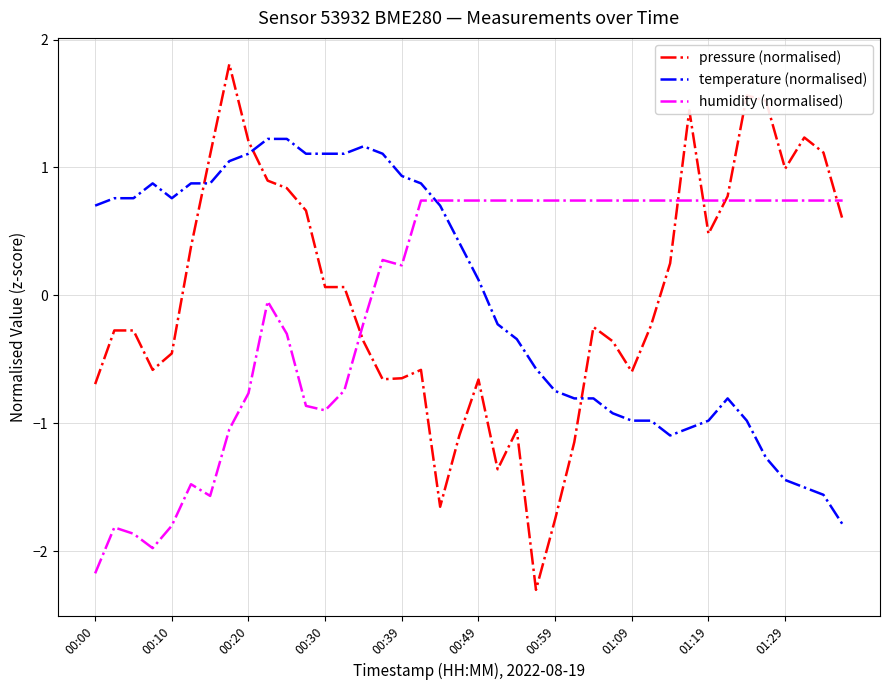

How many intersections are there between temperature (normalised) and pressure (normalised)?

3